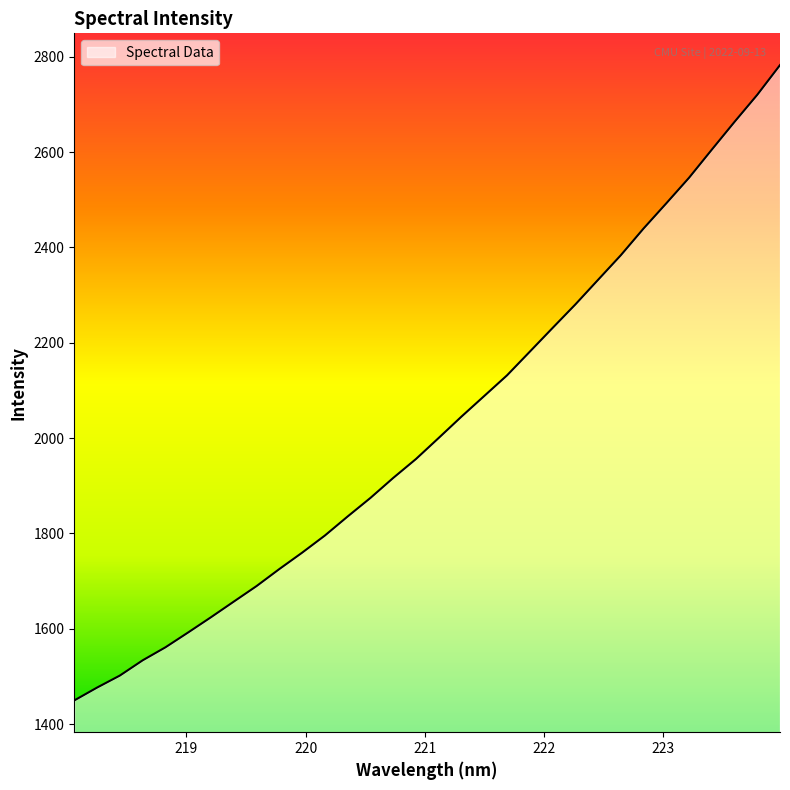

Is this an area chart (filled region under the line)?

Yes